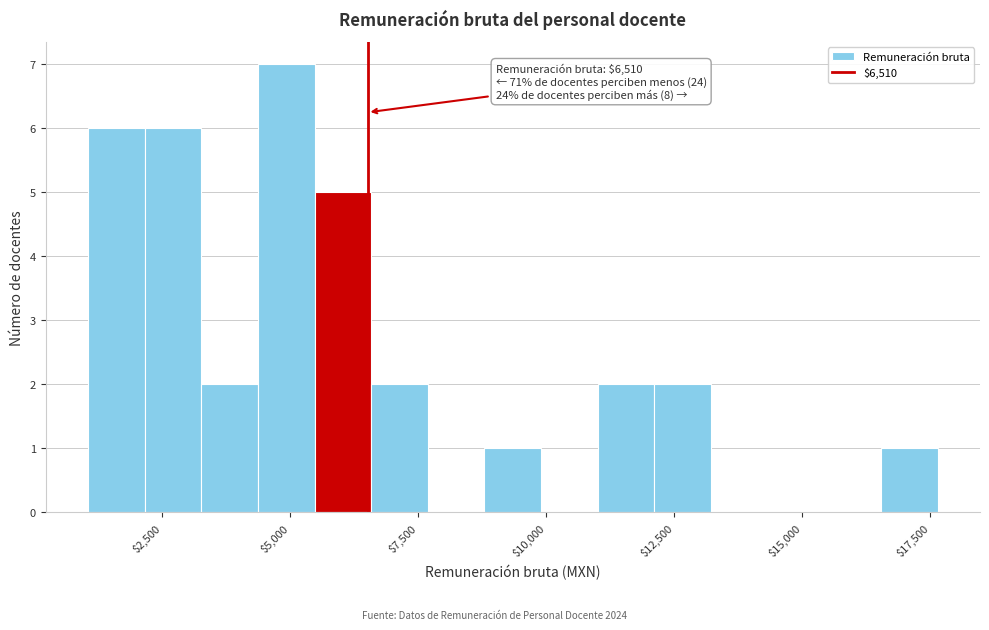

Read against the x-axis, roughly where is the centre of the tallest bar?

5000